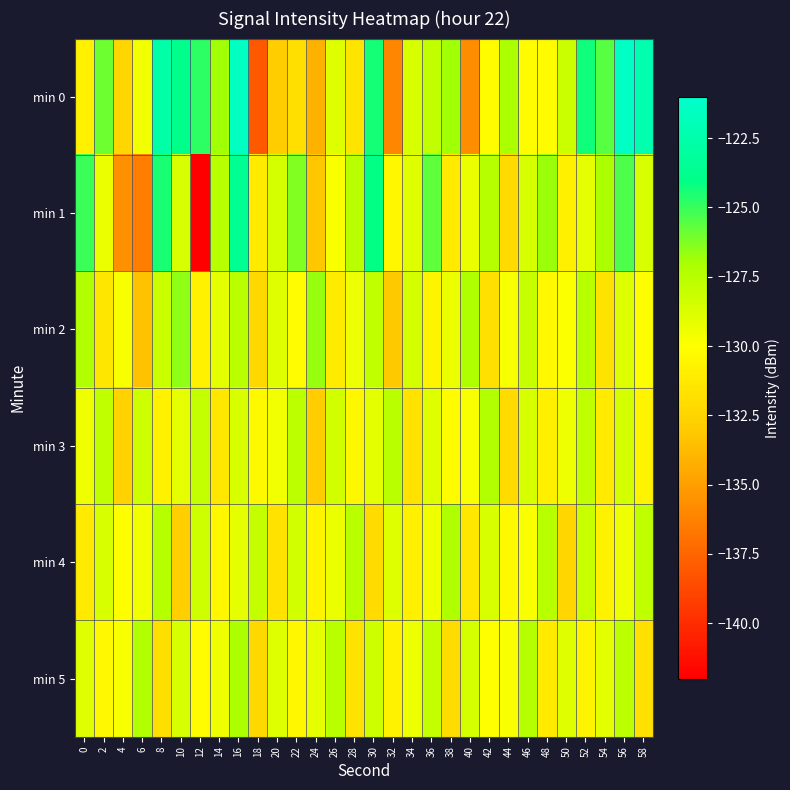

What is the spread (max minus min) of values at 16?

7.6